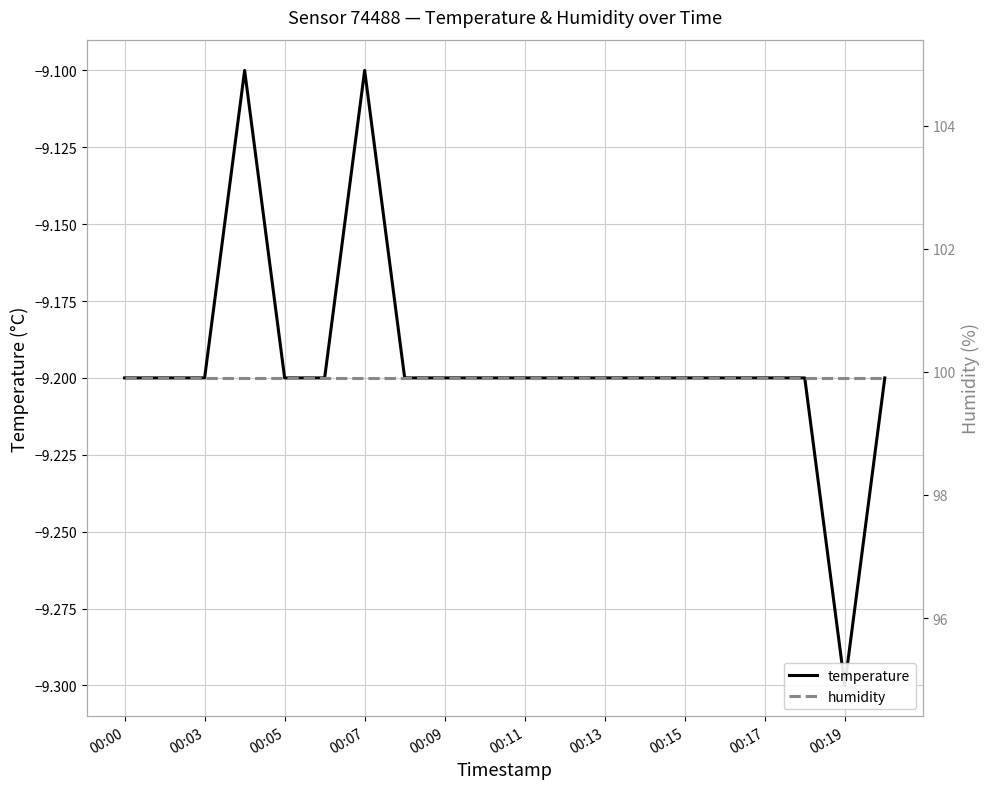

Count the number of categories in the chart.

20